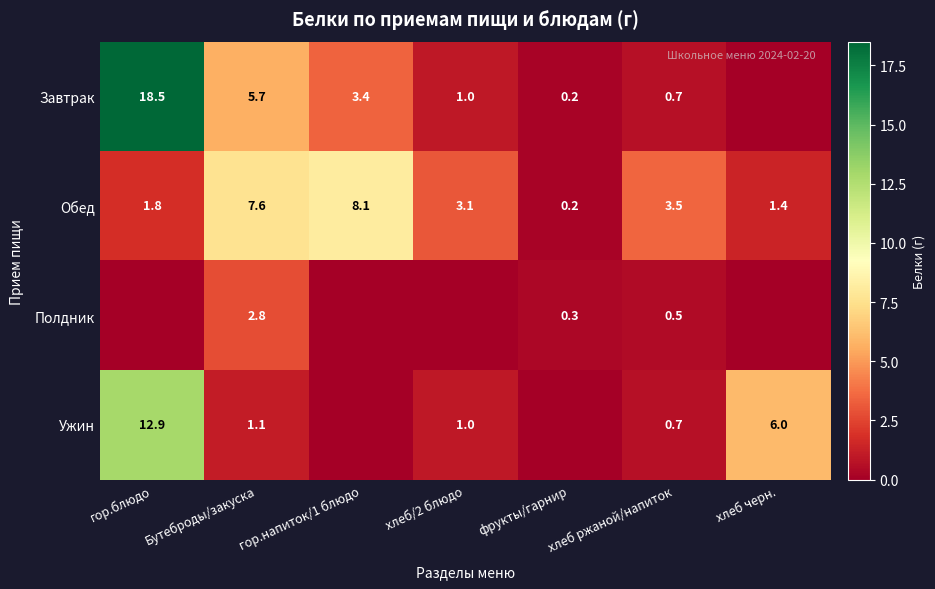

What is the difference between the Обед values at гор.блюдо and фрукты/гарнир?

1.6